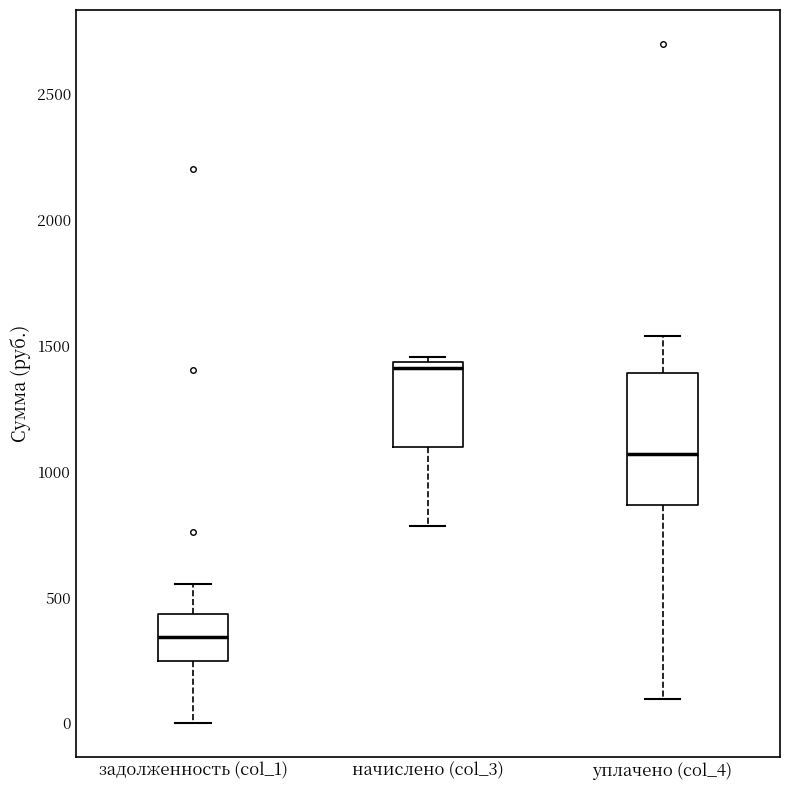

Comparing the boxes themselves (not the whiskers), which one is the tallest?

уплачено (col_4)